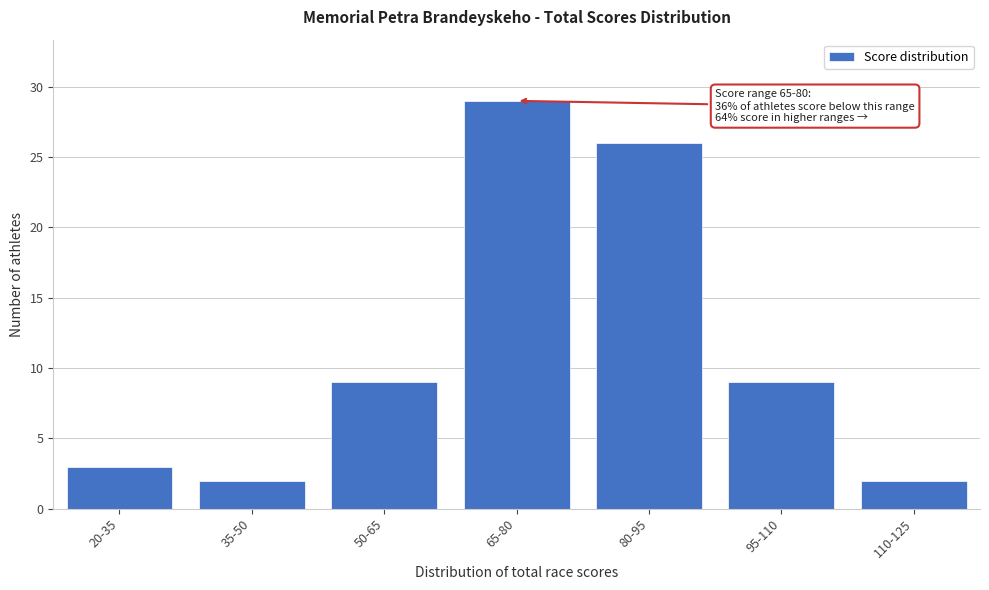

Reading left to right, list all the values displayed in this chart.

20-35=3	35-50=2	50-65=9	65-80=29	80-95=26	95-110=9	110-125=2